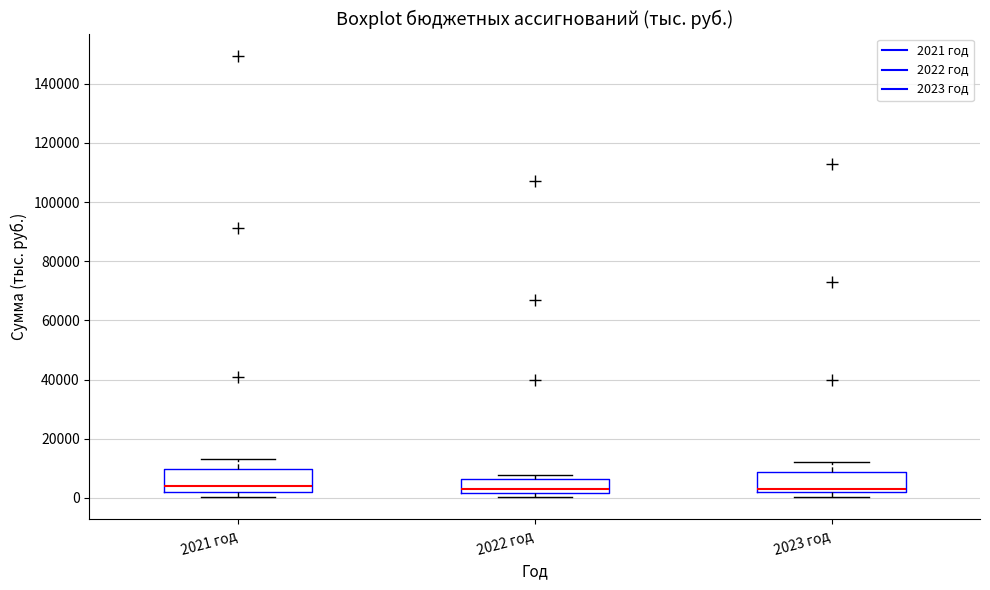

Reading left to right, read every box against the y-axis: the position of its median line, the range the box covers, and the ends of its whiskers. The values are not printed on the chart, so give them approximately, as read against the axis.

2021 год: median 4000, box 2000 to 10000, whiskers 0 to 14000
2022 год: median 2000 (just above the box's lower edge), box 2000 to 6000, whiskers 0 to 8000
2023 год: median 2000 (just above the box's lower edge), box 2000 to 8000, whiskers 0 to 12000